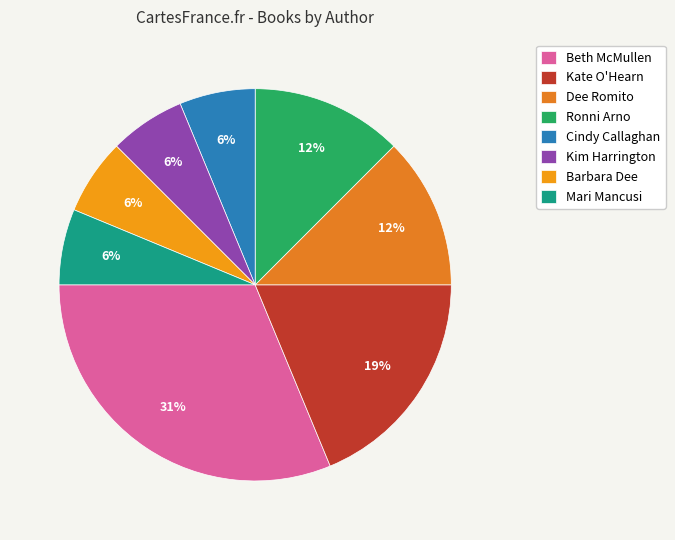

Does Dee Romito account for over 50% of the chart?

No